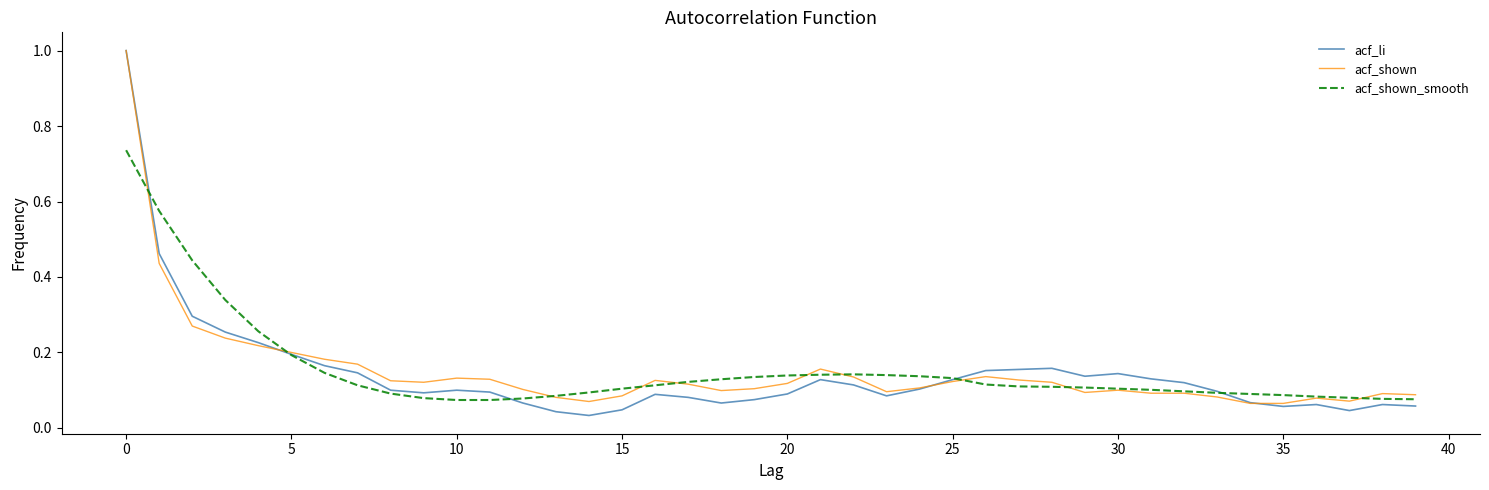

How many lines are shown in the chart?

3